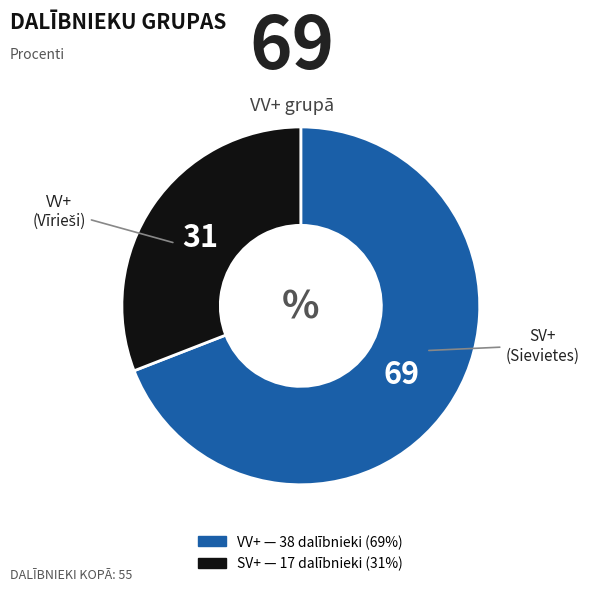

What is the smallest slice in the pie chart?

SV+